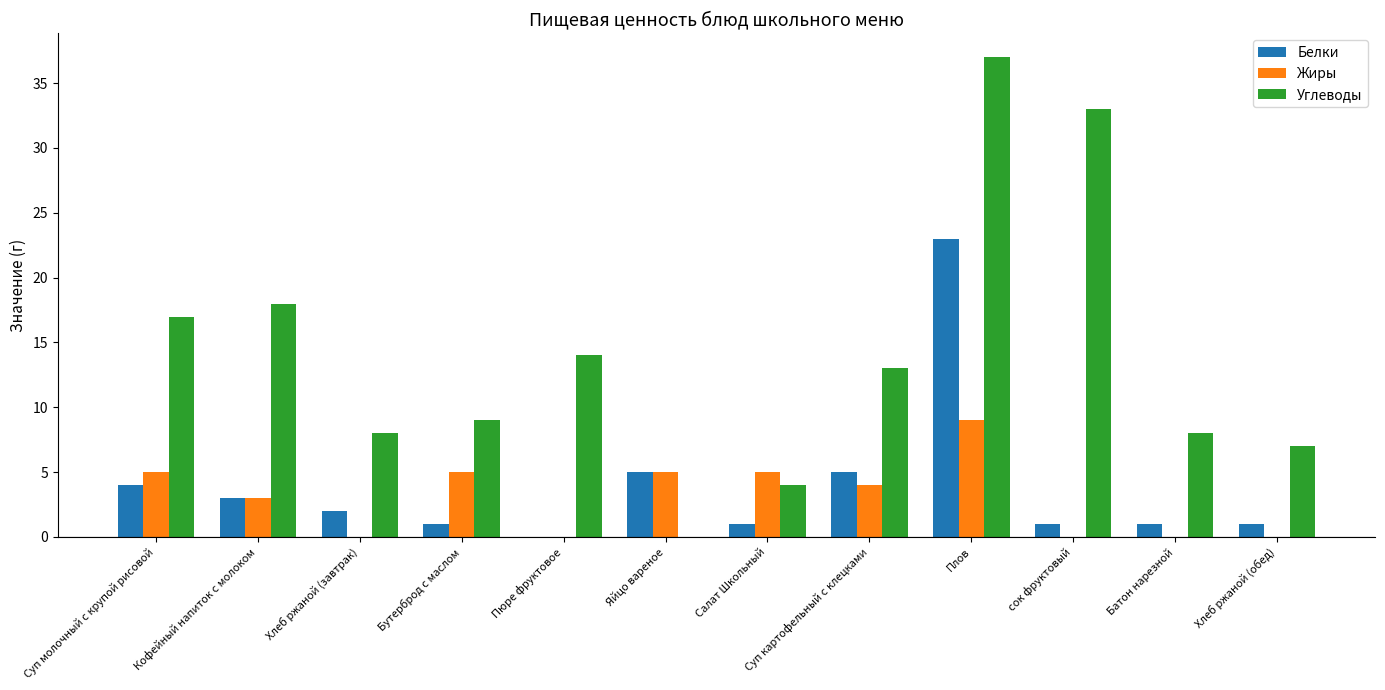

Are the bars horizontal?

No